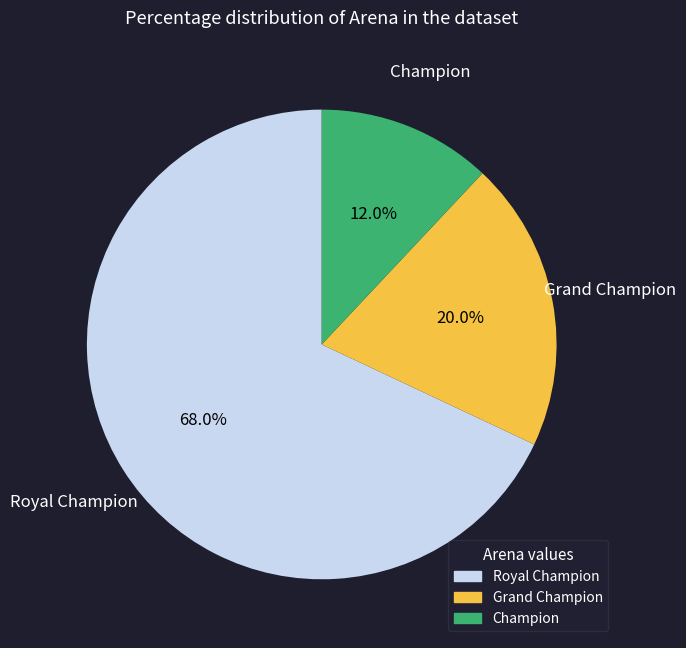

Is it true that Grand Champion is 30% of the pie?

False